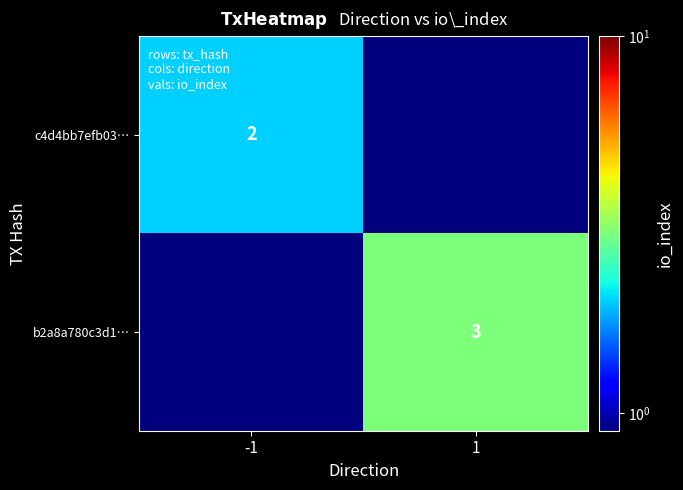

True or false: c4d4bb7efb03… has a value of 3.4 at -1.

False